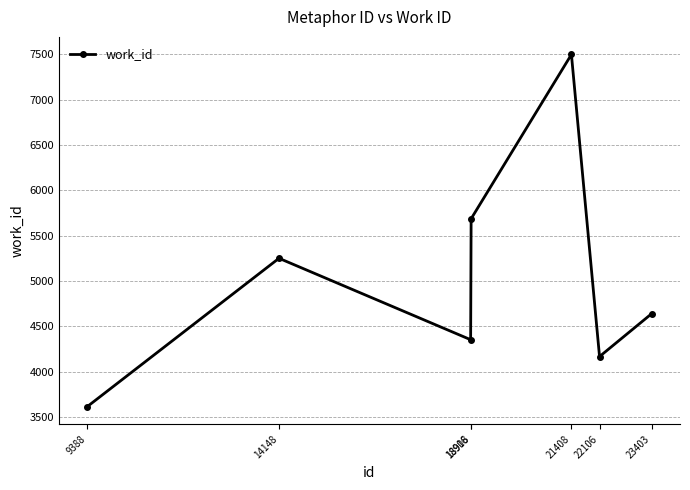

Which category has the highest value across all series?

21408